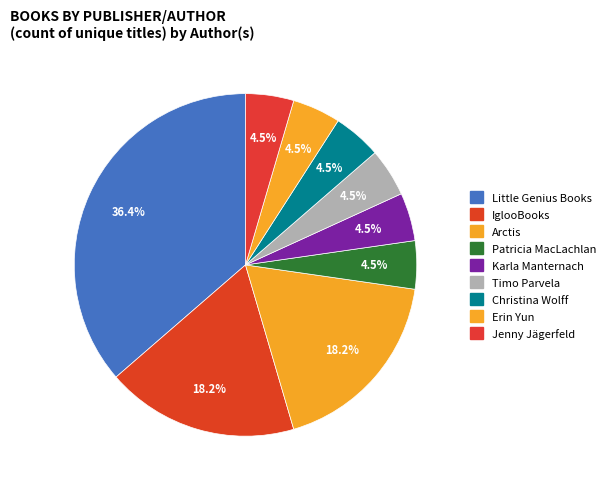

How much of the chart is everything except Little Genius Books?

63.6%